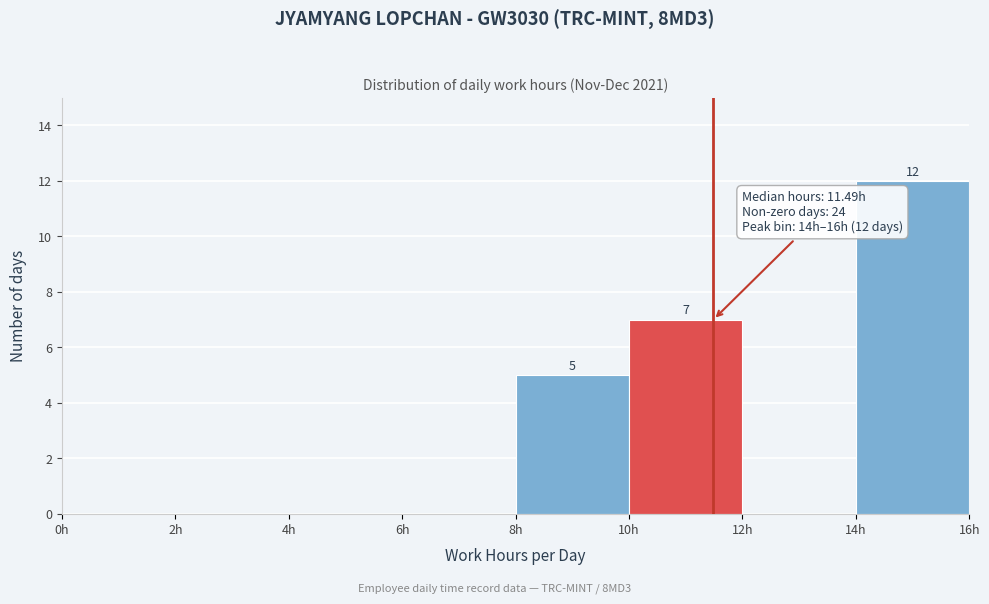

Which range on the x-axis has the tallest bar?

14 to 16